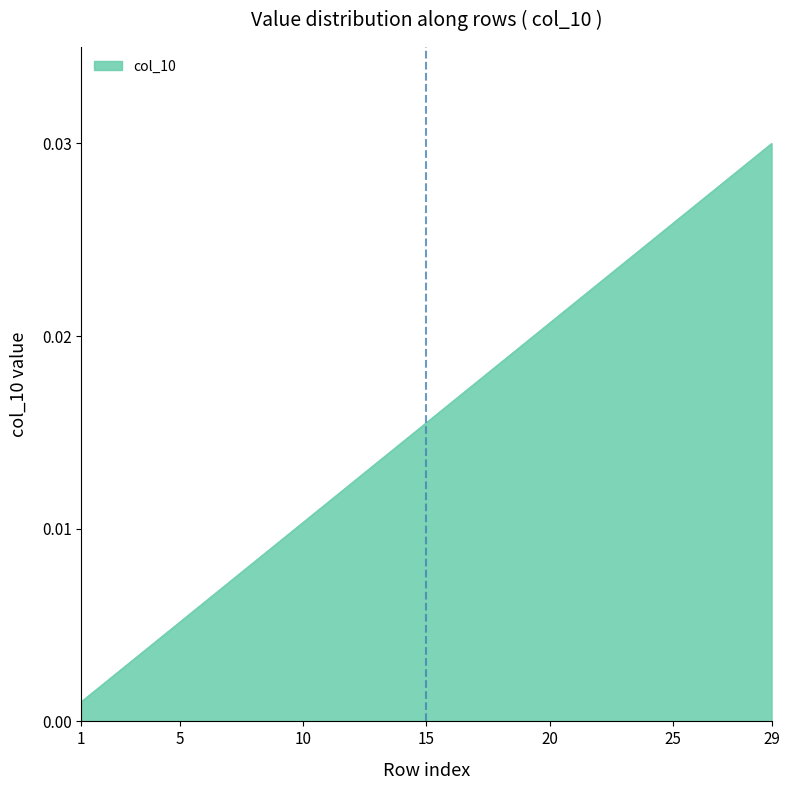

Rank the categories by value from highest to lowest.

29, 28, 27, 26, 25, 24, 23, 22, 21, 20, 19, 18, 17, 16, 15, 14, 13, 12, 11, 10, 9, 8, 7, 6, 5, 4, 3, 2, 1